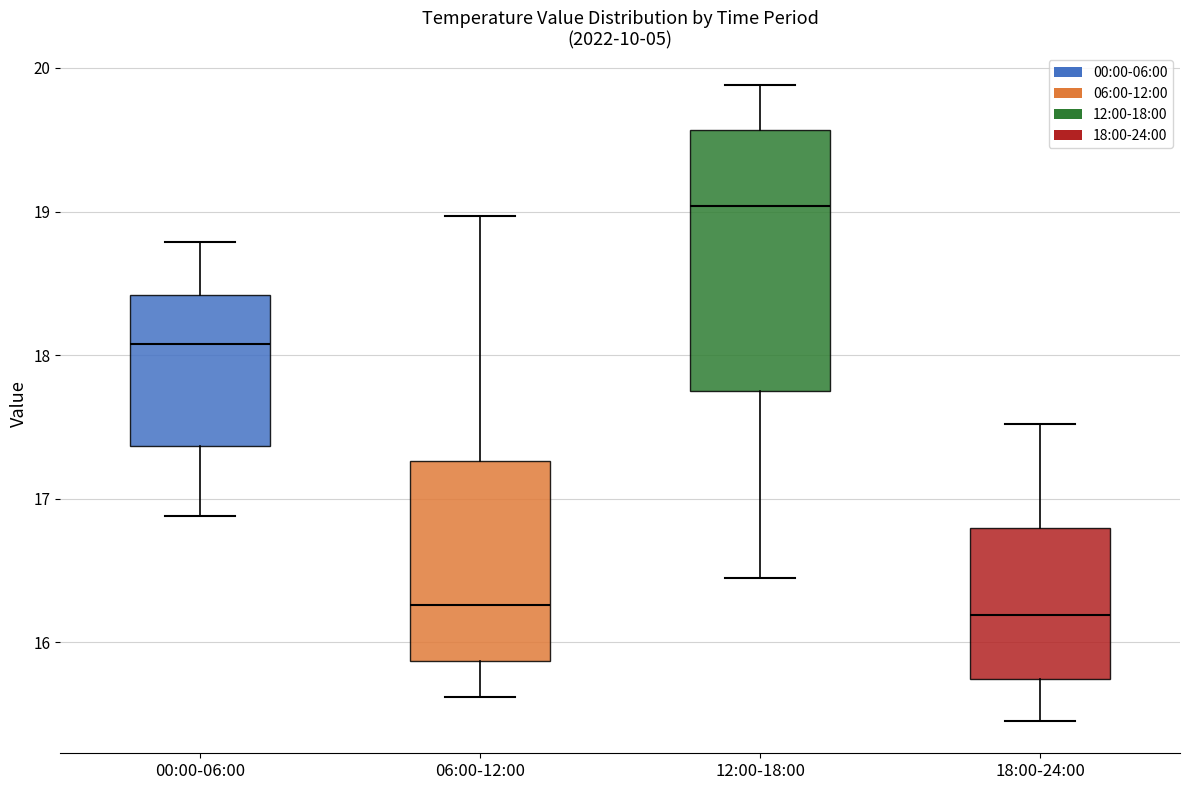

Where is the lower edge of the box for 06:00-12:00 on the y-axis? The values are not printed on the chart, so give them approximately, as read against the axis.

15.9